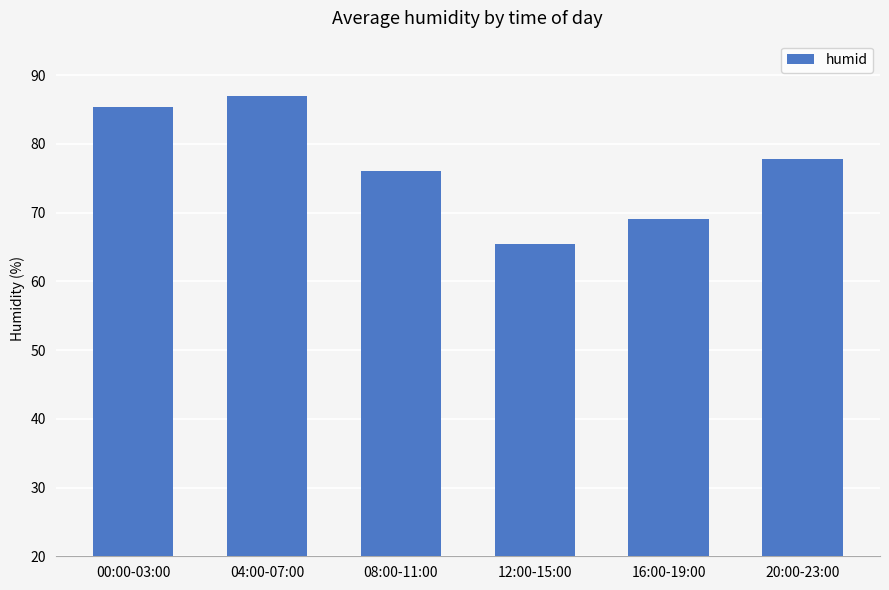

What is the approximate value at 08:00-11:00?

76.1